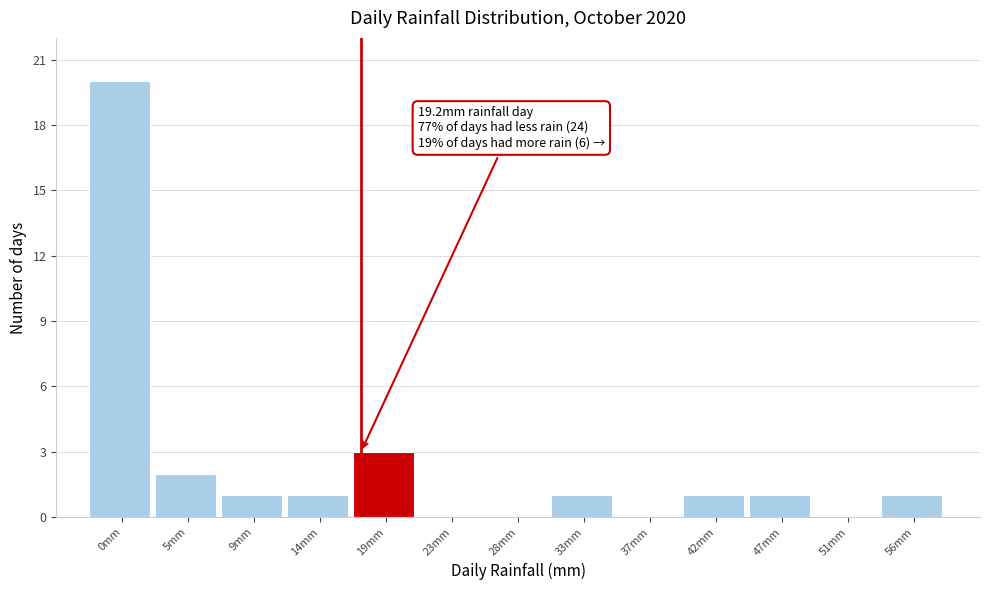

Reading left to right, extract all data points from this chart.

0mm=20	5mm=2	9mm=1	14mm=1	19mm=3	23mm=0	28mm=0	33mm=1	37mm=0	42mm=1	47mm=1	51mm=0	56mm=1